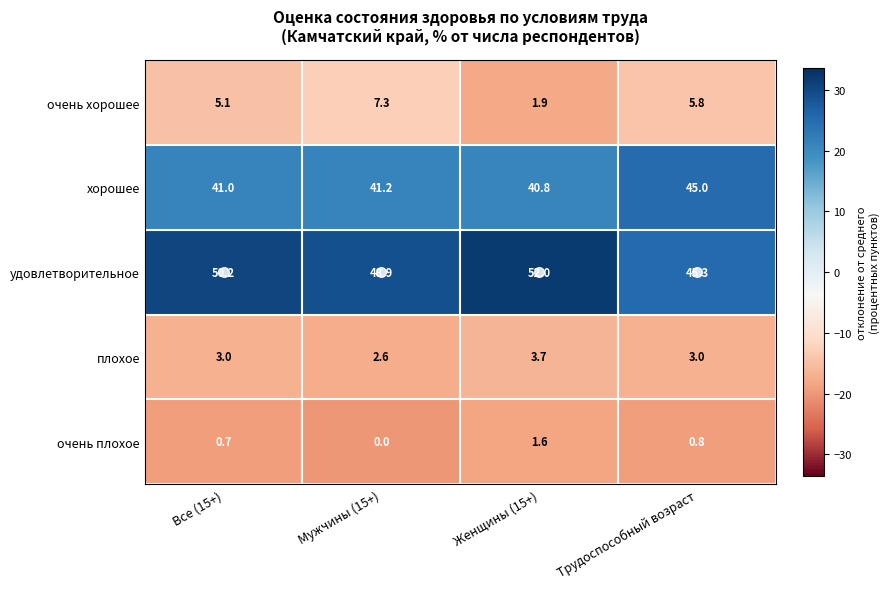

List the labels in order of хорошее value, largest first.

Трудоспособный возраст, Мужчины (15+), Все (15+), Женщины (15+)